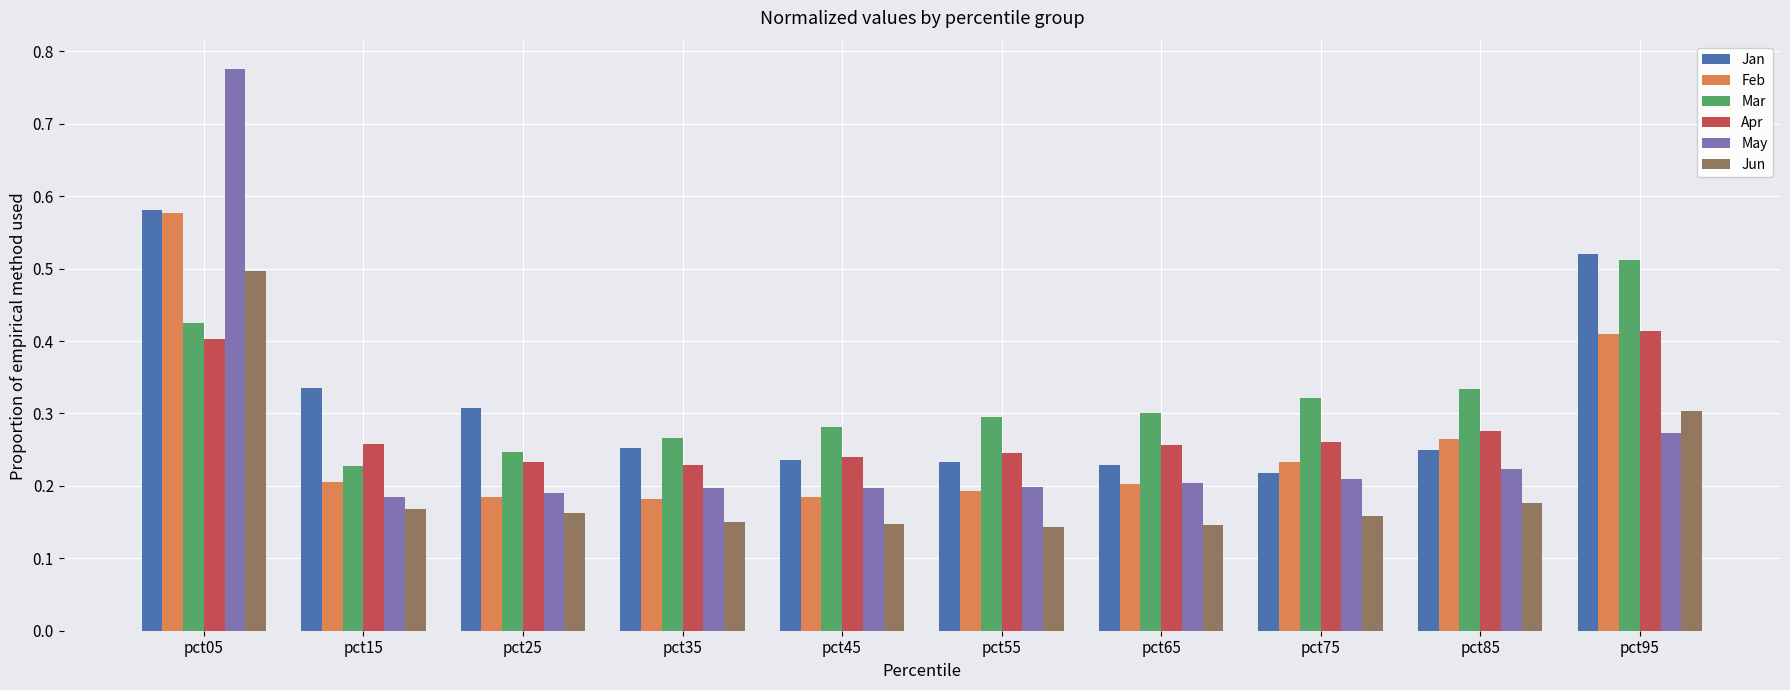

The value of May at pct95 is 0.5. True or false?

False